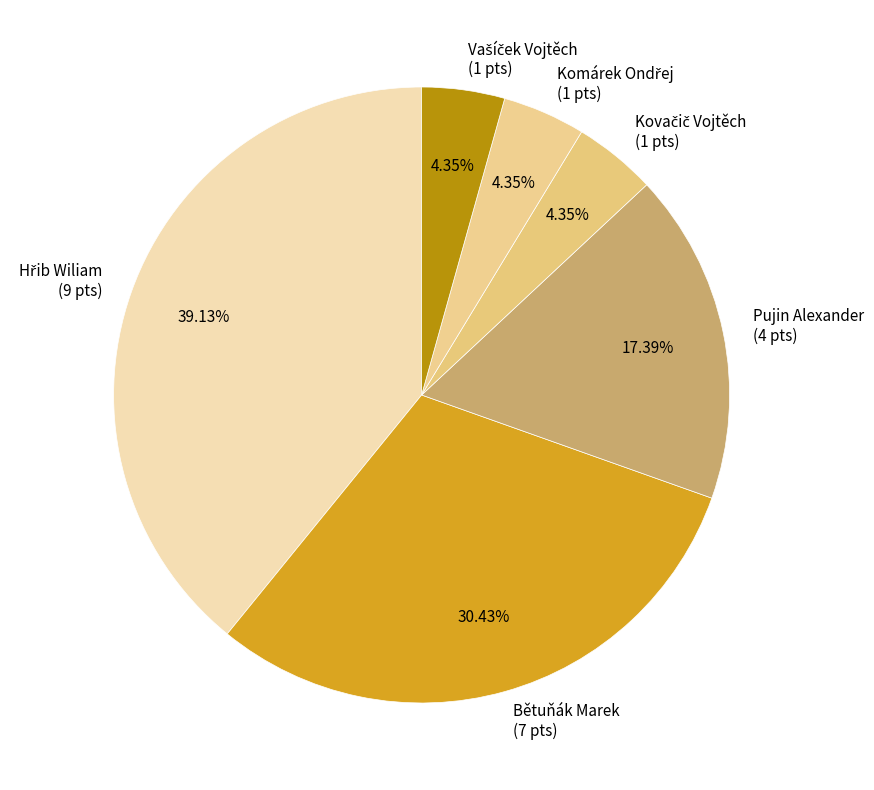

Between Pujin Alexander and Bětuňák Marek, which is larger?

Bětuňák Marek